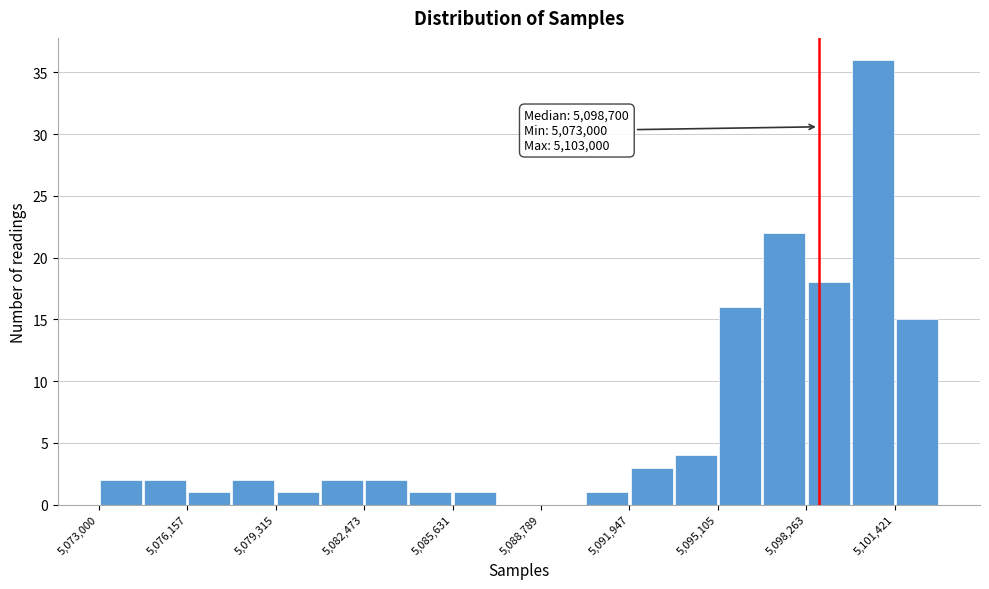

Around what value on the x-axis is the tallest bar? Give the approximate position of its centre, as read against the axis.

5100500